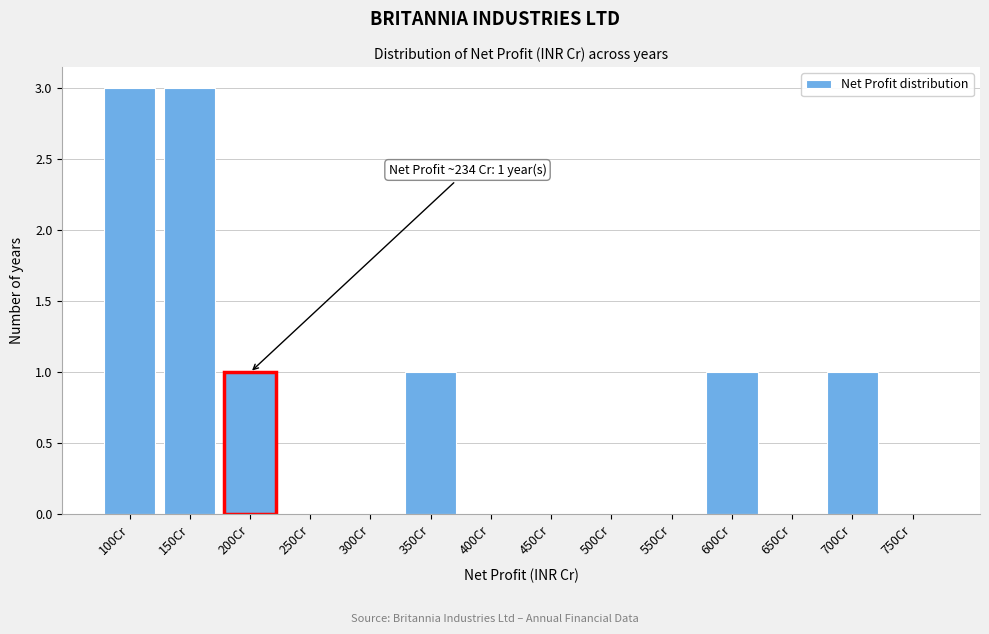

Reading left to right, what are all the values shown in this chart?

100Cr=3	150Cr=3	200Cr=1	250Cr=0	300Cr=0	350Cr=1	400Cr=0	450Cr=0	500Cr=0	550Cr=0	600Cr=1	650Cr=0	700Cr=1	750Cr=0